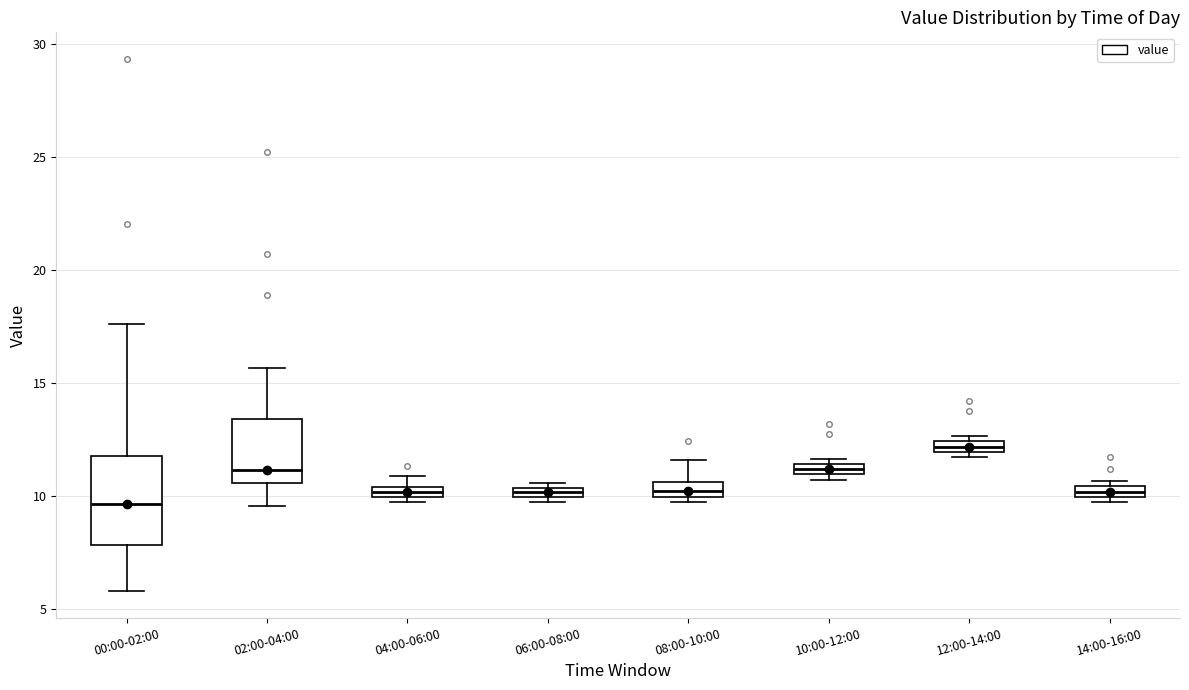

Which box has the lowest median line?

00:00-02:00